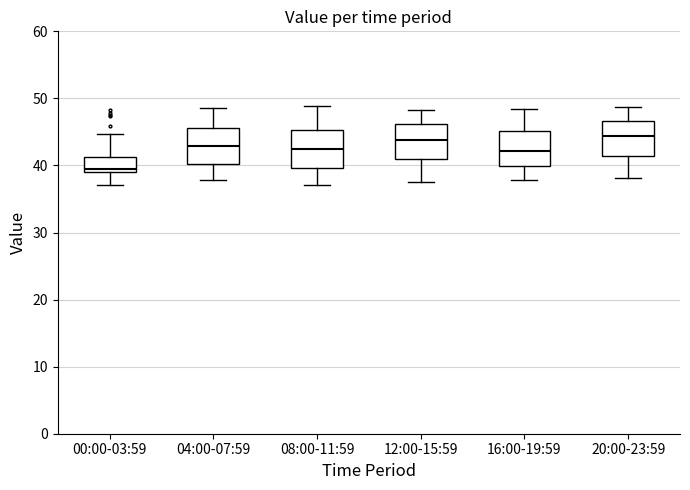

Reading left to right, read every box against the y-axis: the position of its median line, the range the box covers, and the ends of its whiskers. The values are not printed on the chart, so give them approximately, as read against the axis.

00:00-03:59: median 40, box 39 to 41, whiskers 37 to 45
04:00-07:59: median 43, box 40 to 46, whiskers 38 to 49
08:00-11:59: median 42, box 40 to 45, whiskers 37 to 49
12:00-15:59: median 44, box 41 to 46, whiskers 38 to 48
16:00-19:59: median 42, box 40 to 45, whiskers 38 to 48
20:00-23:59: median 44, box 41 to 47, whiskers 38 to 49